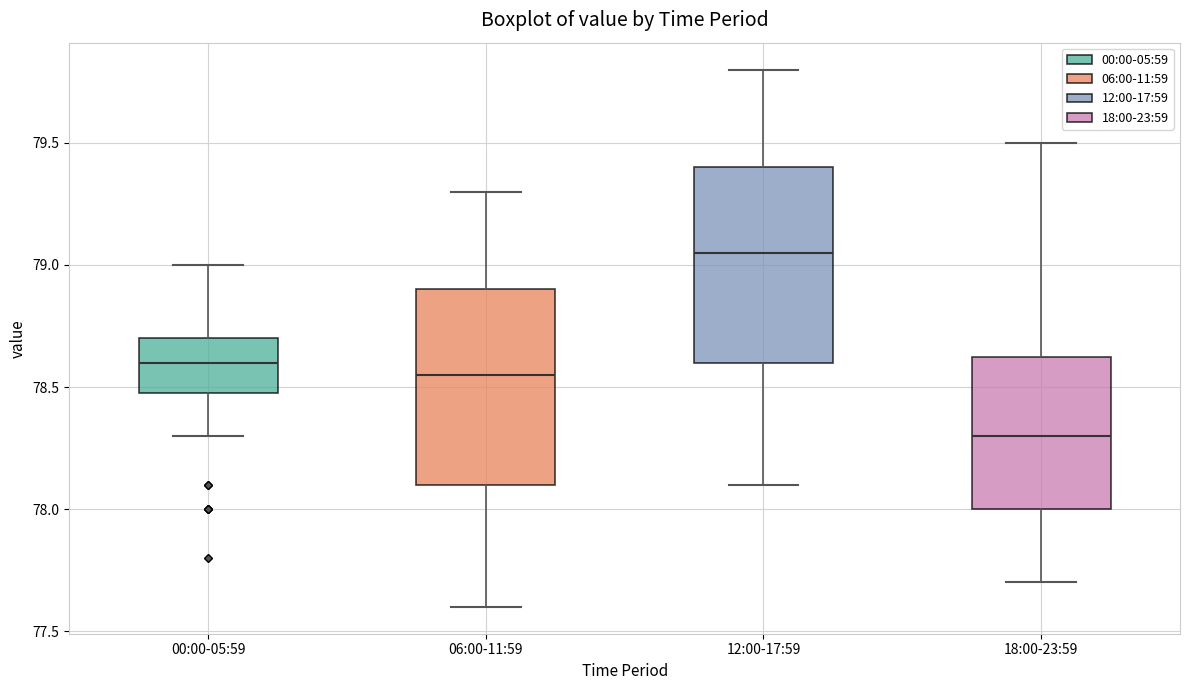

Reading left to right, transcribe this box plot: for each box, give where its median line is, the range the box spans, and where its two whiskers end, as read against the y-axis. The values are not printed on the chart, so give them approximately, as read against the axis.

00:00-05:59: median 78.60, box 78.50 to 78.70, whiskers 78.30 to 79.00
06:00-11:59: median 78.55, box 78.10 to 78.90, whiskers 77.60 to 79.30
12:00-17:59: median 79.05, box 78.60 to 79.40, whiskers 78.10 to 79.80
18:00-23:59: median 78.30, box 78.00 to 78.65, whiskers 77.70 to 79.50